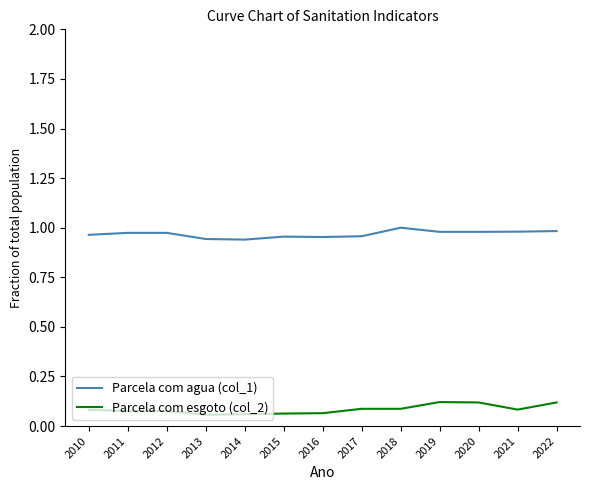

True or false: Parcela com agua (col_1) and Parcela com esgoto (col_2) intersect in this chart.

False